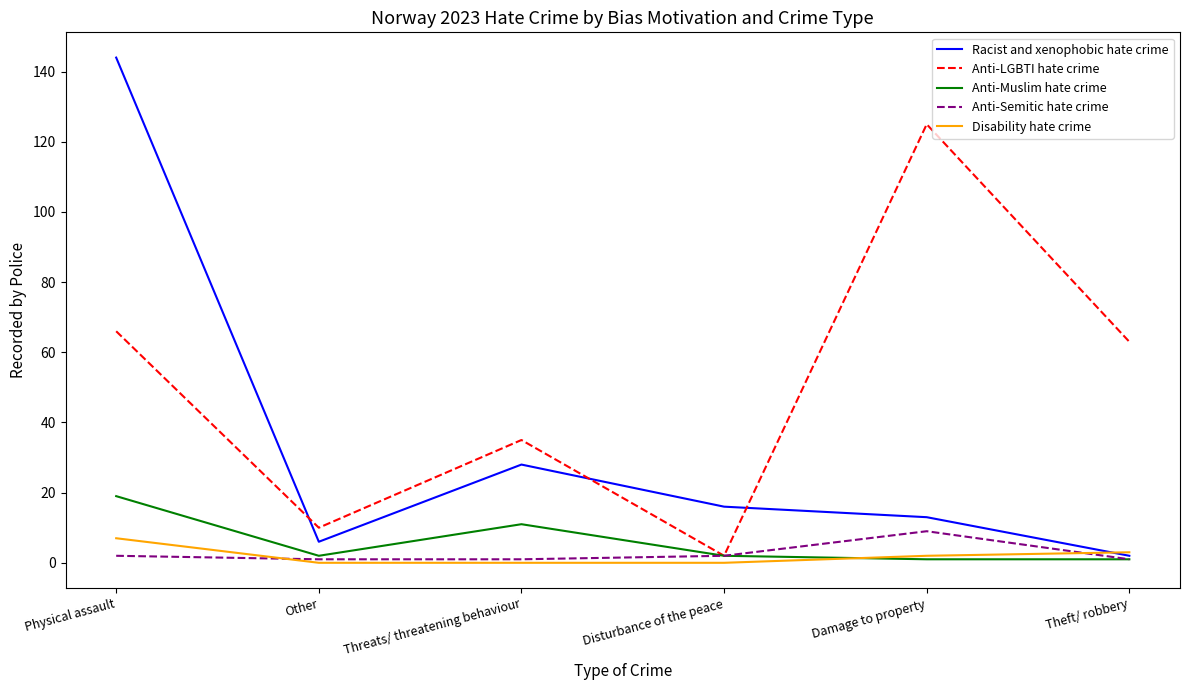

What is the sum of all Anti-Muslim hate crime values?

36